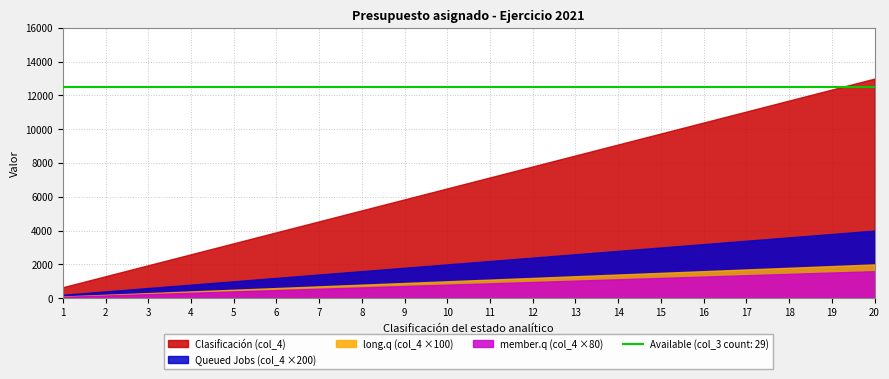

True or false: the data has more than 2 interior local peaks.

False